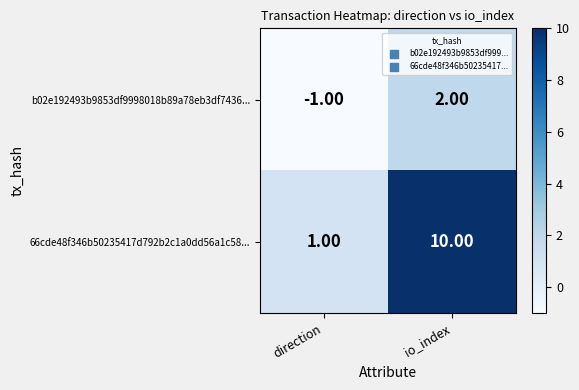

Is the value of 66cde48f346b50235417d792b2c1a0dd56a1c58... at direction greater than the value of b02e192493b9853df9998018b89a78eb3df7436... at io_index?

No